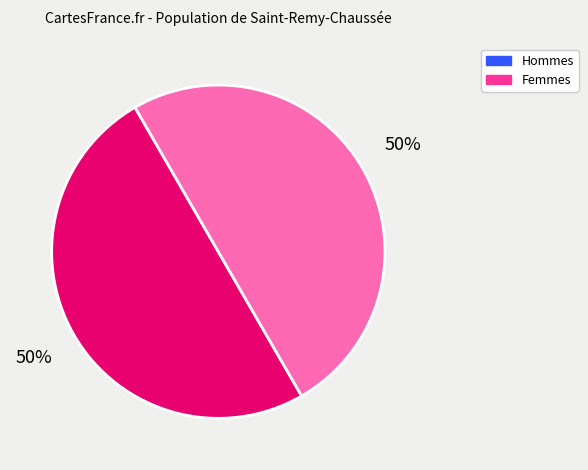

To the nearest percent, what portion does Femmes represent?

50%